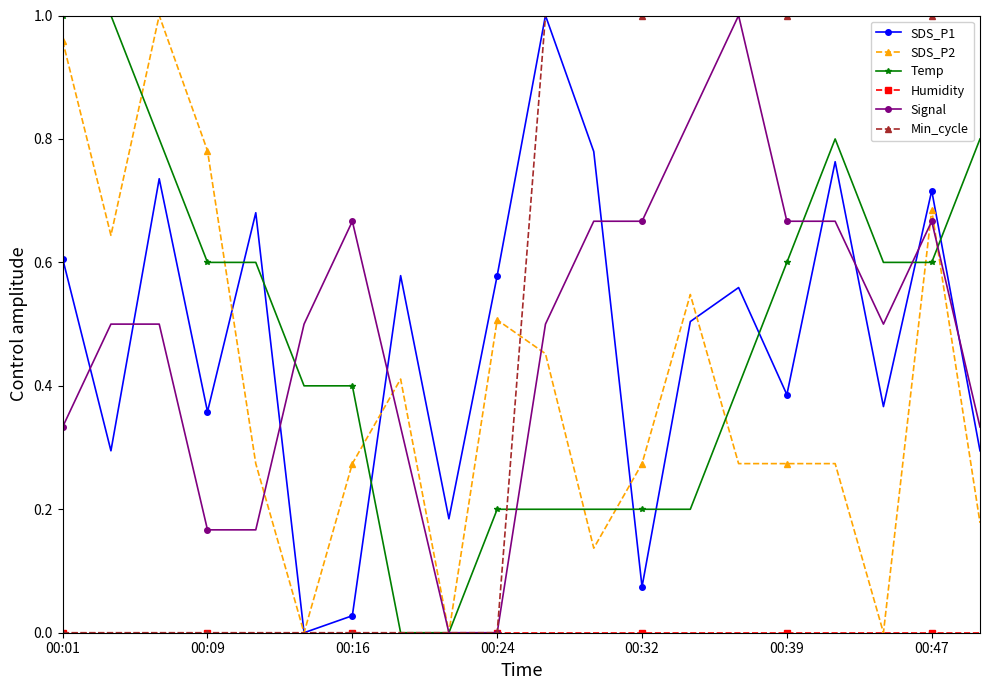

Count the number of categories in the chart.

20